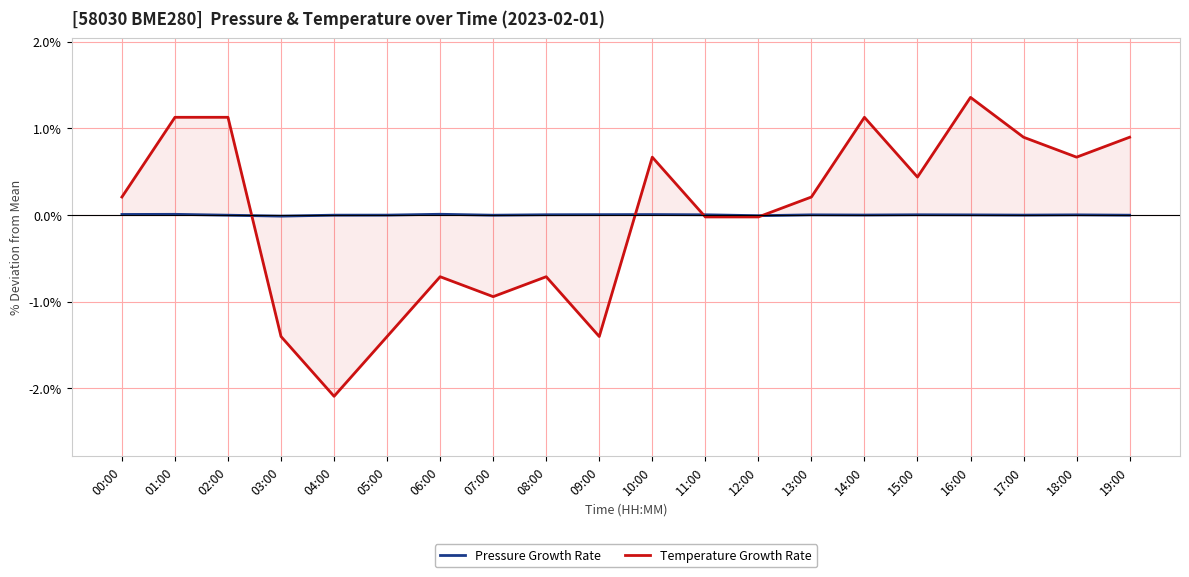

True or false: Temperature Growth Rate and Pressure Growth Rate cross at least once.

True